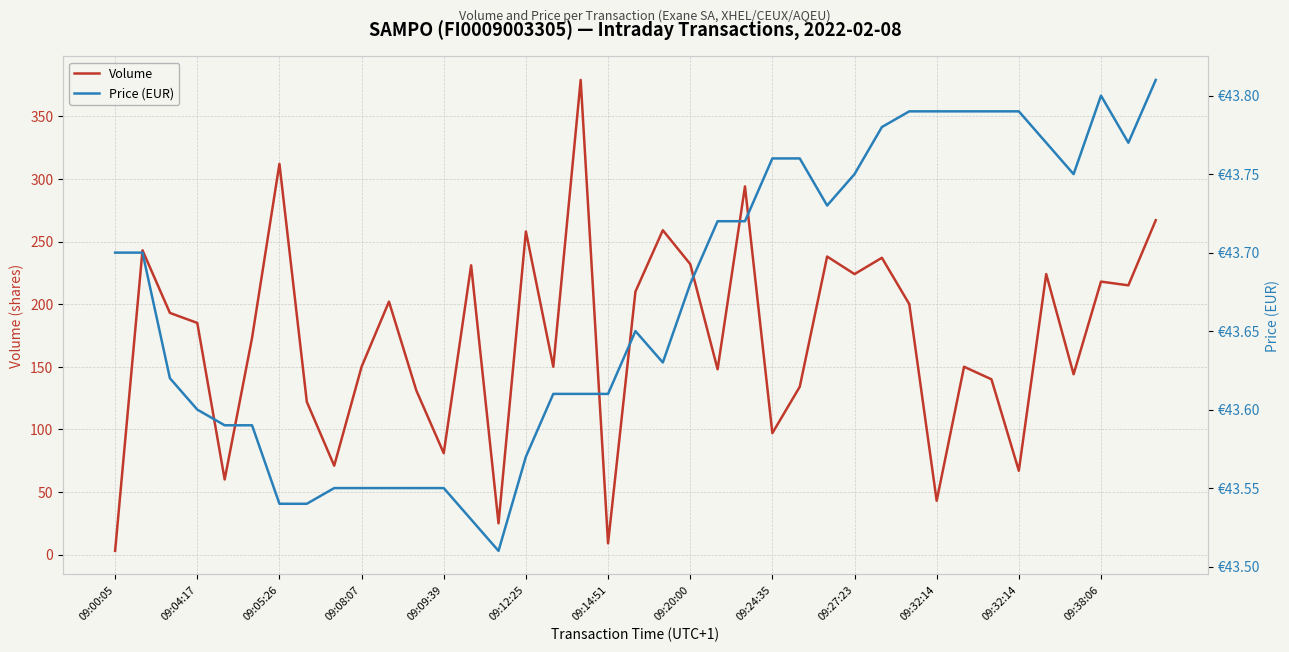

Rank the series by their maximum value, from highest to lowest.

Volume, Price (EUR)